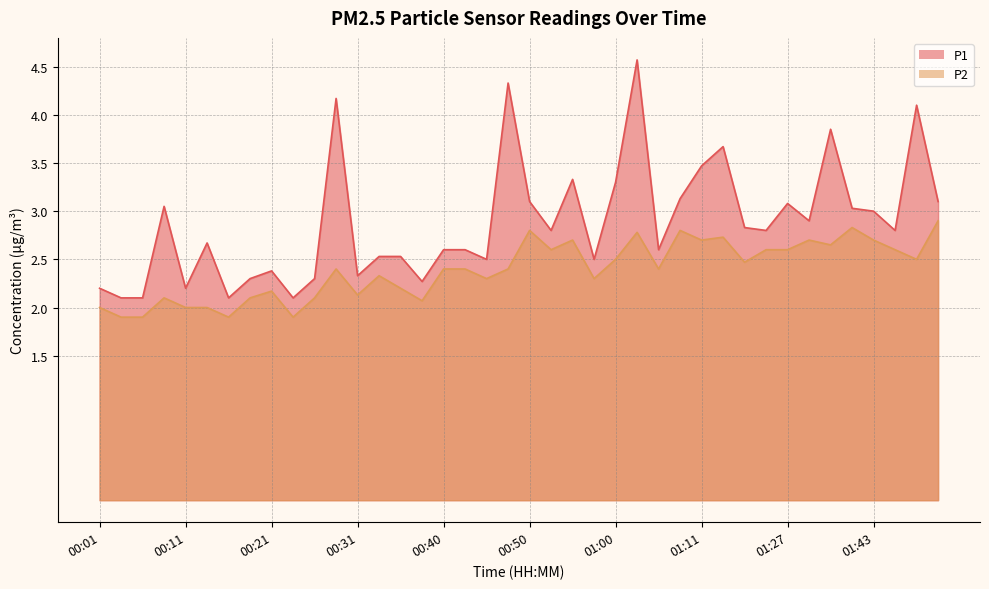

At how many categories does at least one series exceed 2?

40